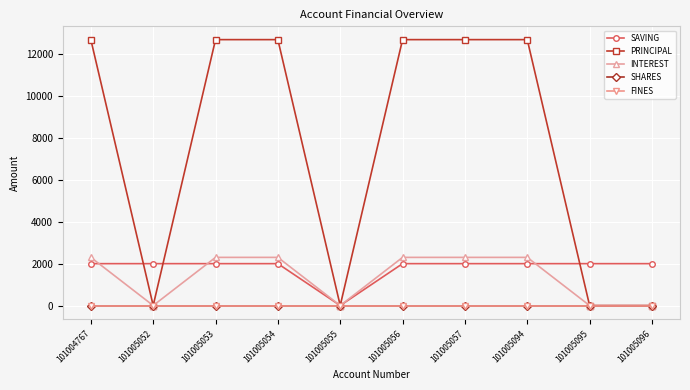

Is it true that SAVING equals 449 at 101004767?

False